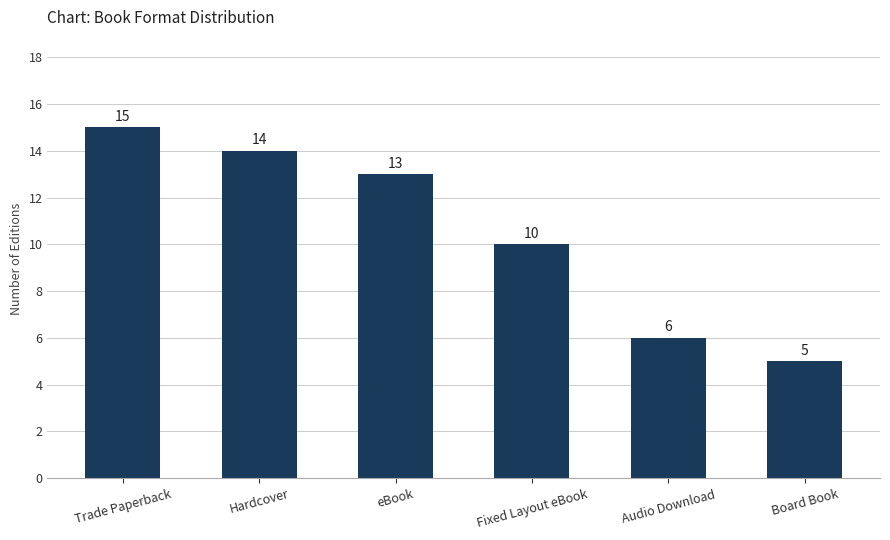

The value at Audio Download is 6. True or false?

True